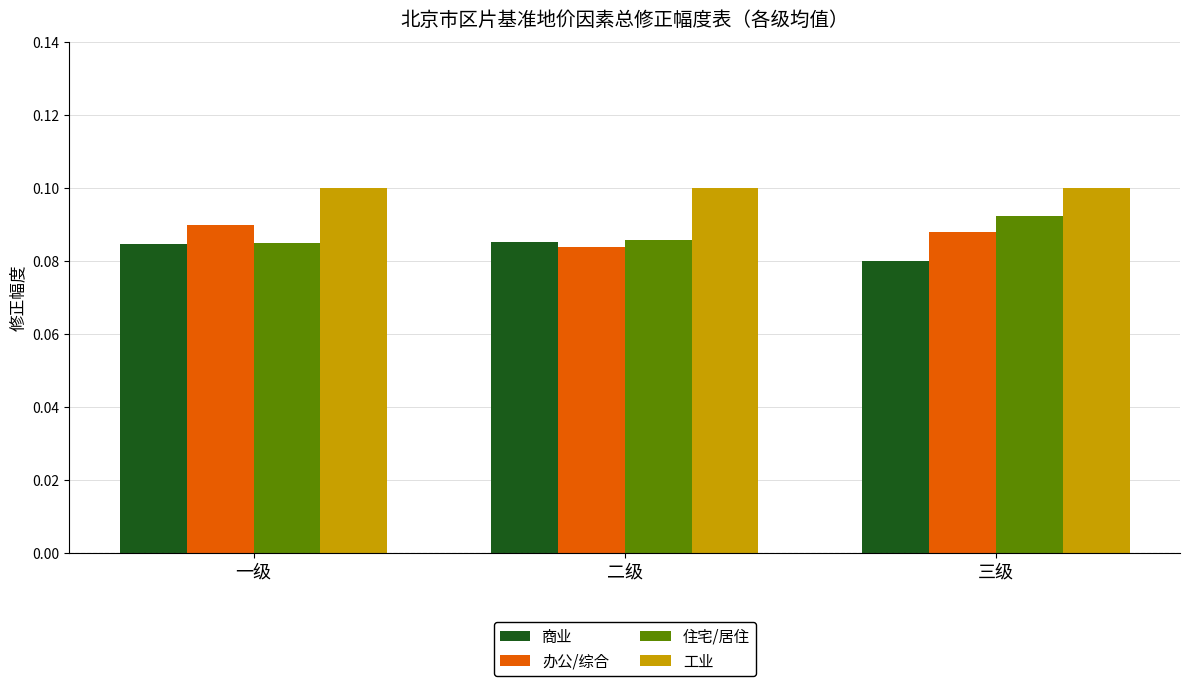

Which series changed the most between 一级 and 三级?

住宅/居住